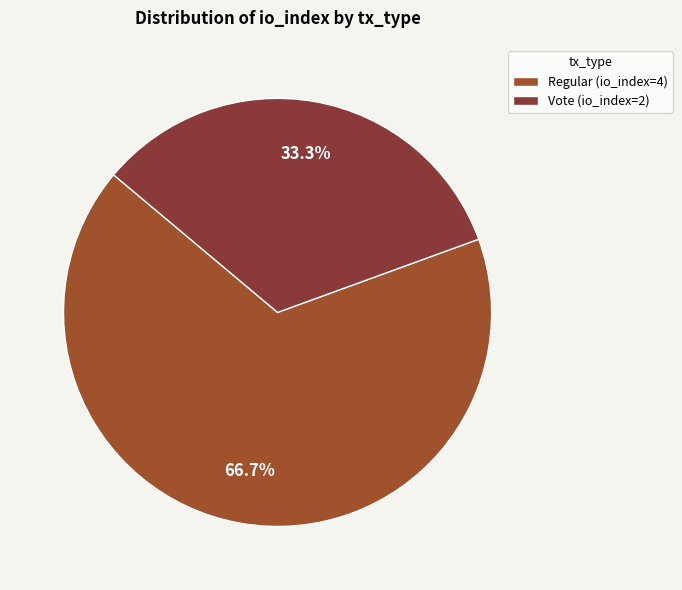

Is there any slice that represents more than half of the pie?

Yes